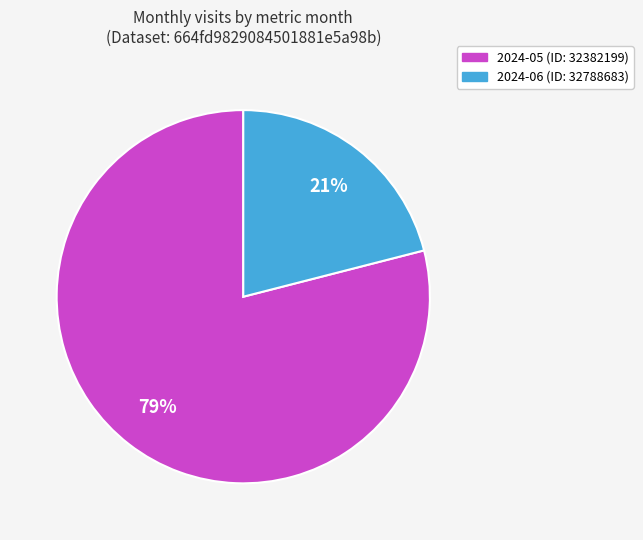

What is the largest slice in the pie chart?

2024-05 (ID: 32382199)